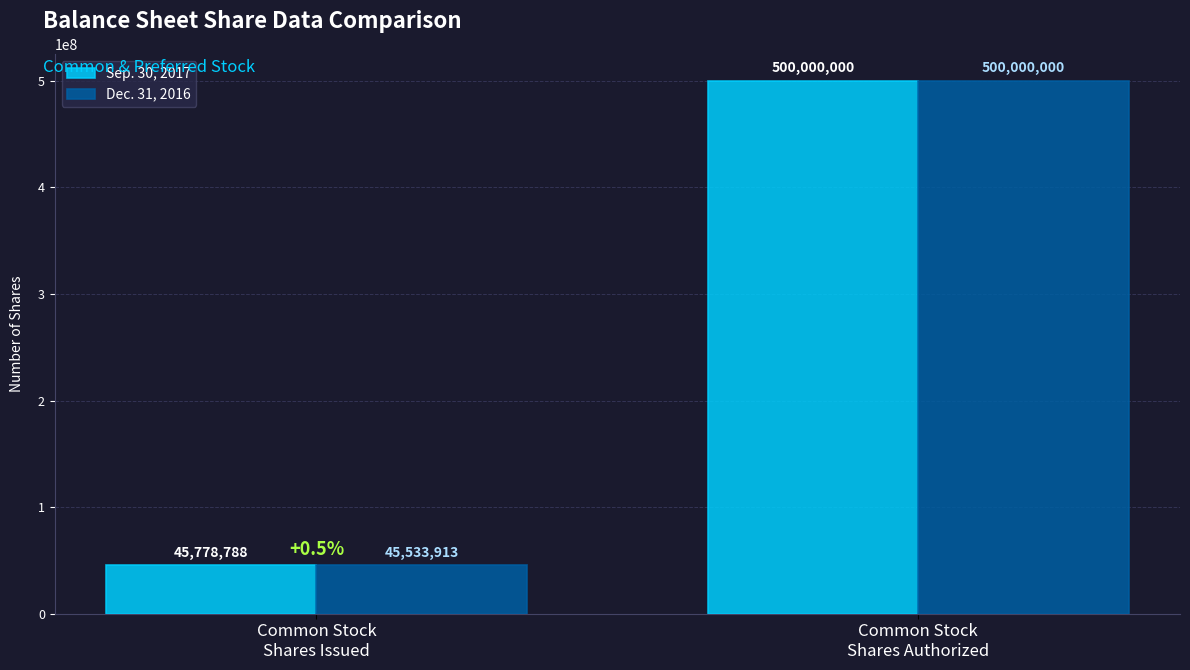

Which series has the largest total across all categories?

Sep. 30, 2017